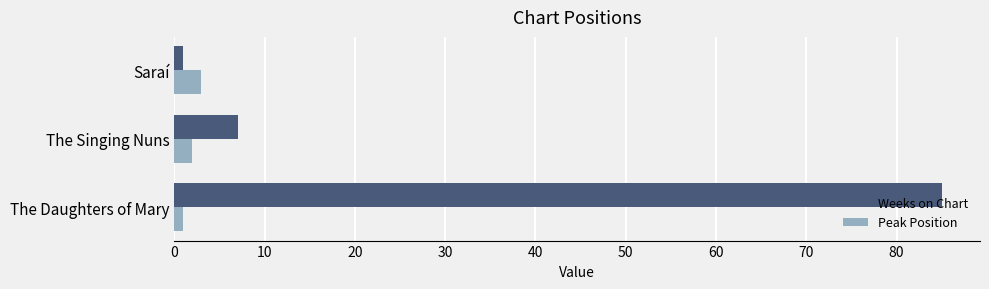

Rank the series by their average value, from highest to lowest.

Weeks on Chart, Peak Position